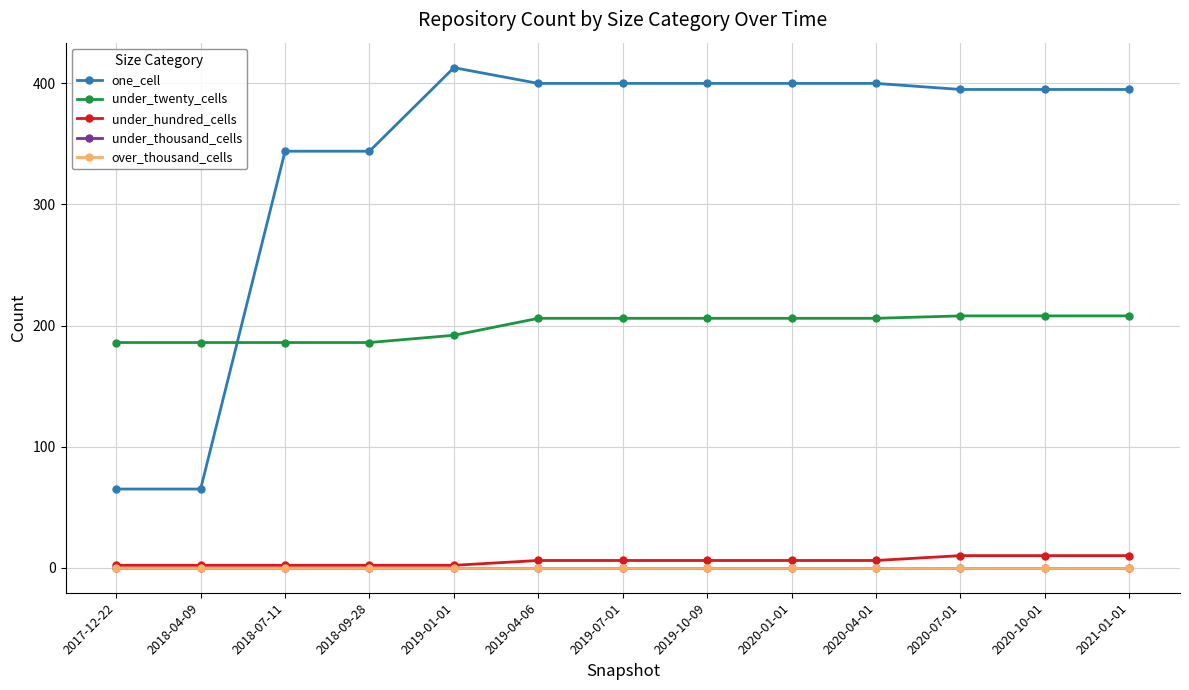

What position from the right is 2018-04-09?

12